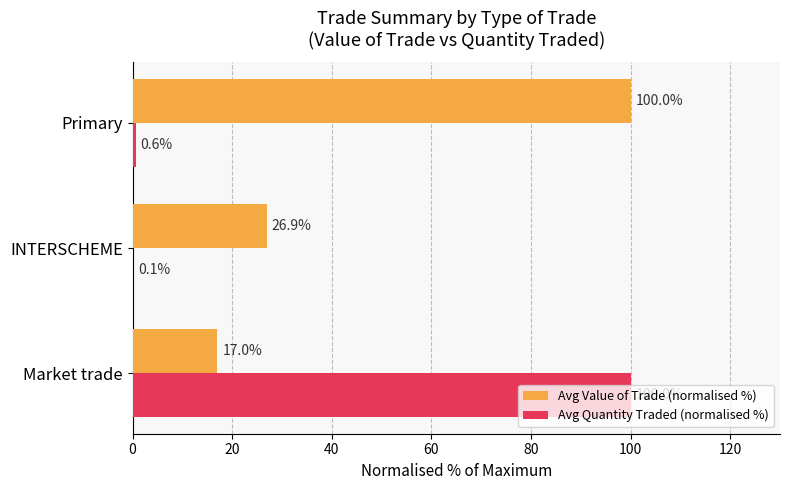

What is the average value of the Avg Quantity Traded (normalised %) series?

33.6